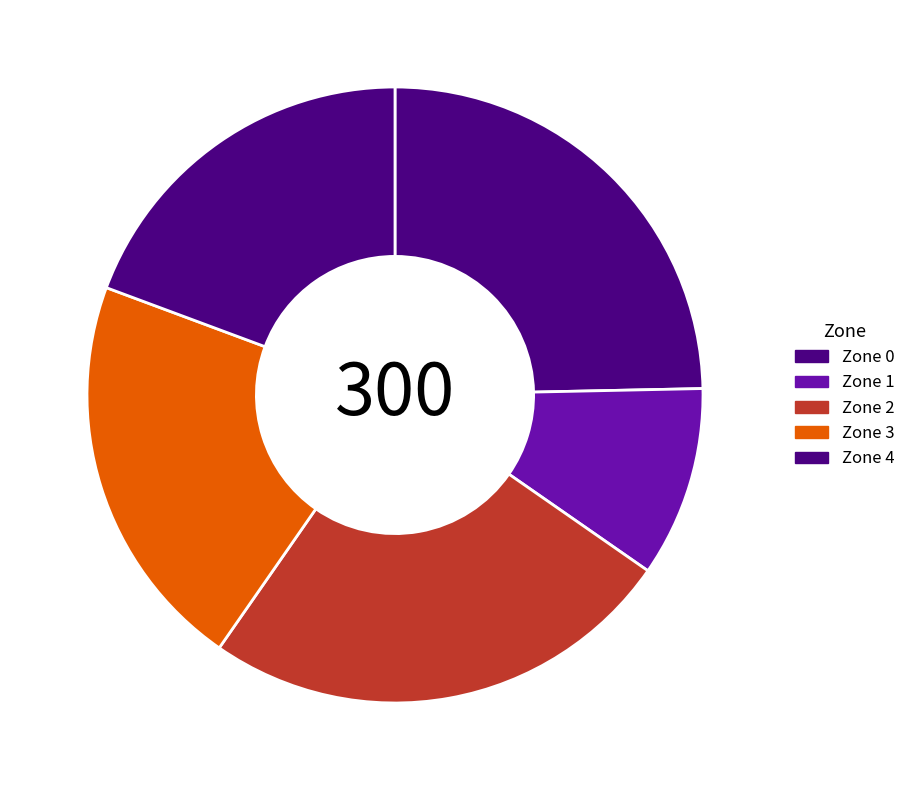

Is Zone 0 the majority of the pie?

No